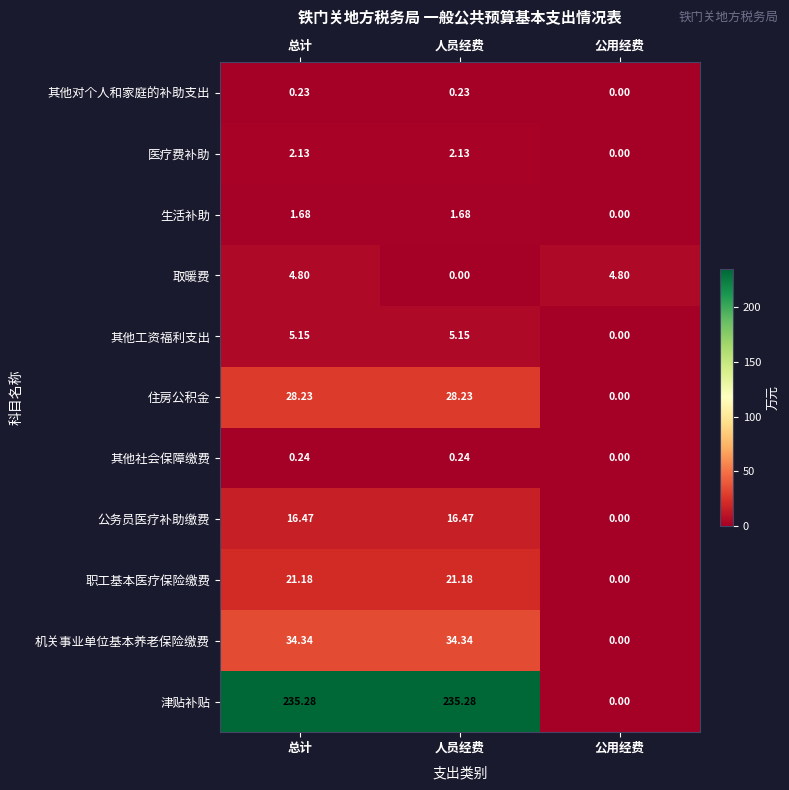

Where does the 津贴补贴 series first go above 235?

总计